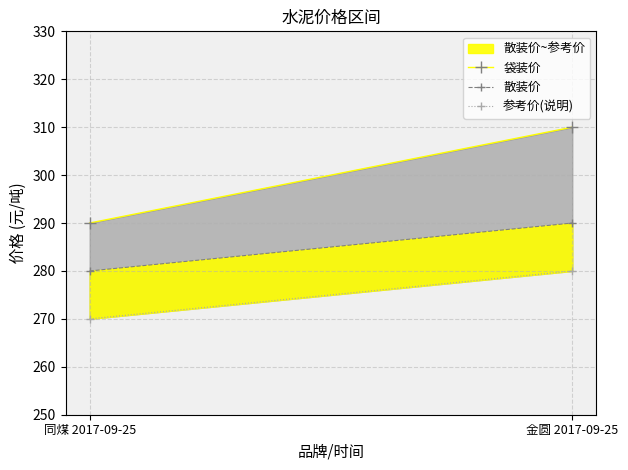

At how many categories does at least one series exceed 300?

1